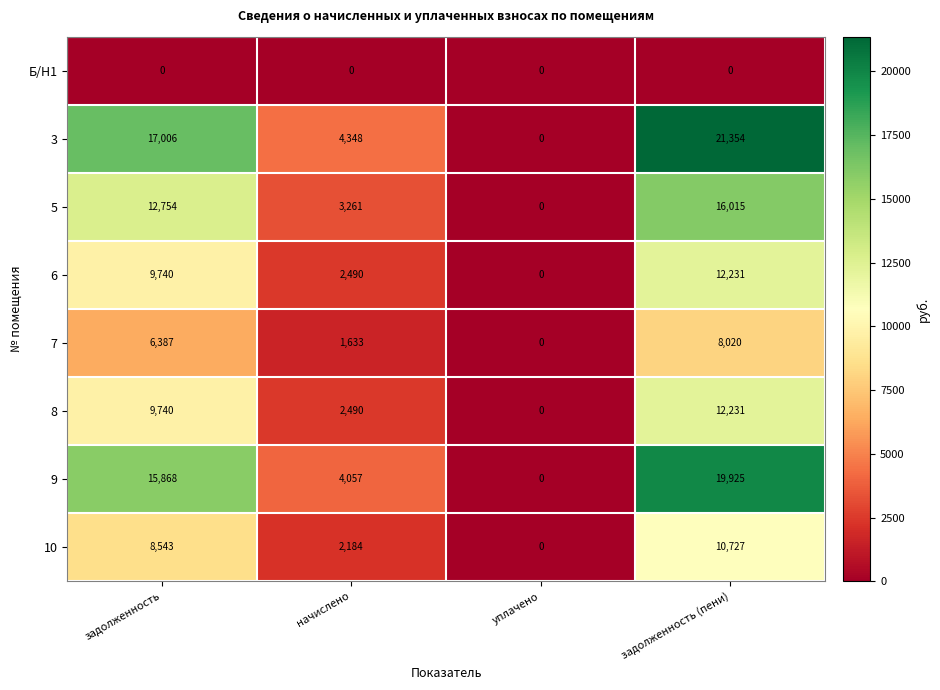

What is the difference between the maximum and minimum values in the 3 series?

21354